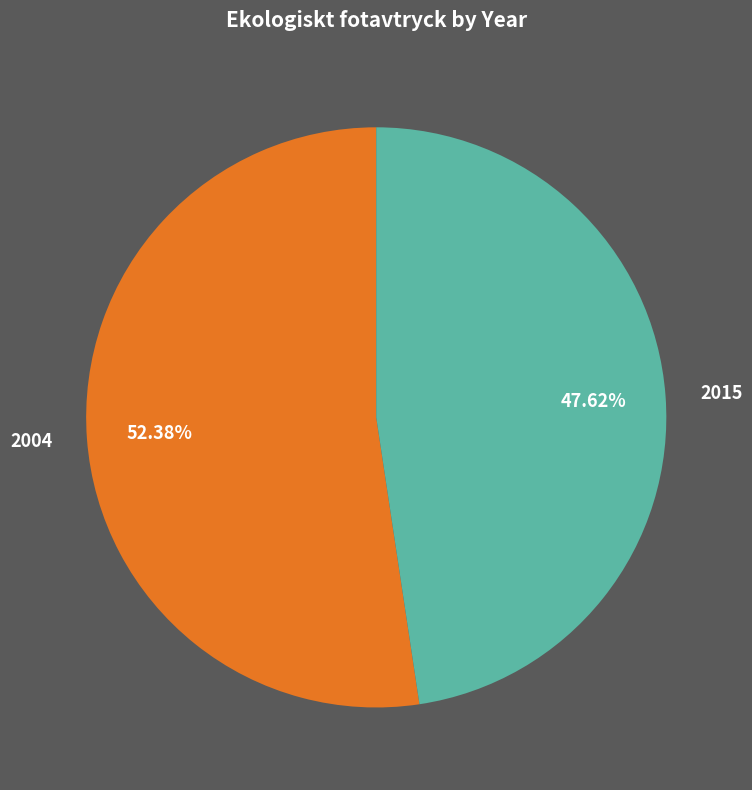

Which category has the smallest portion of the pie?

2015